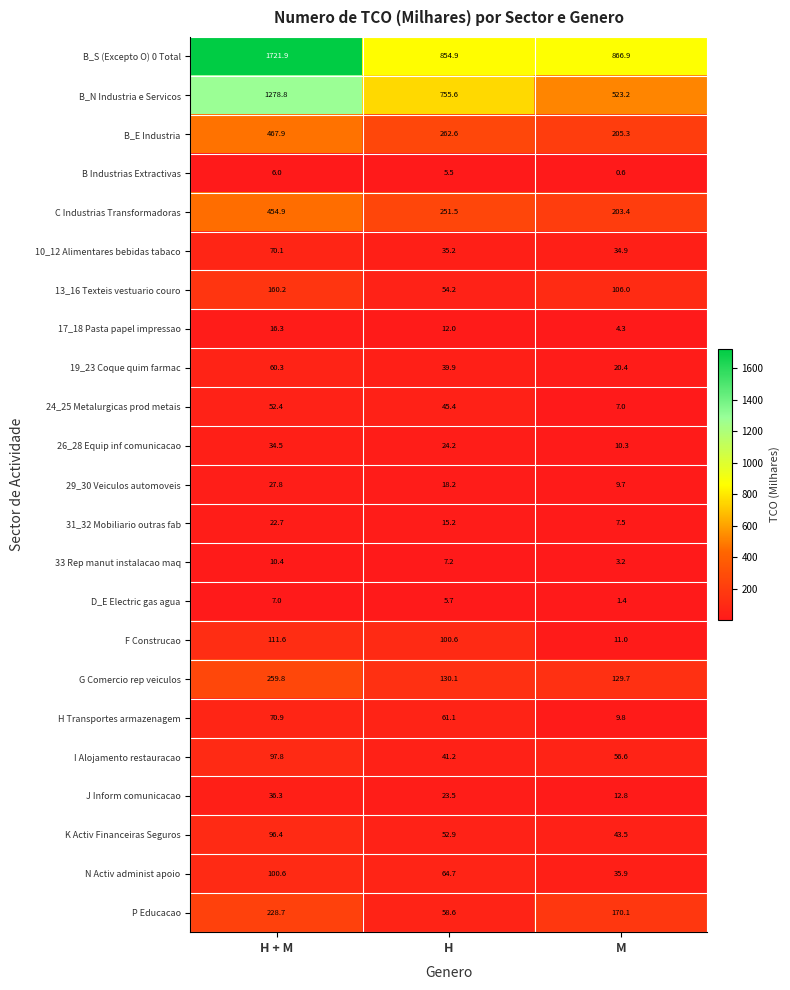

At which category does the chart reach its minimum across all series?

M